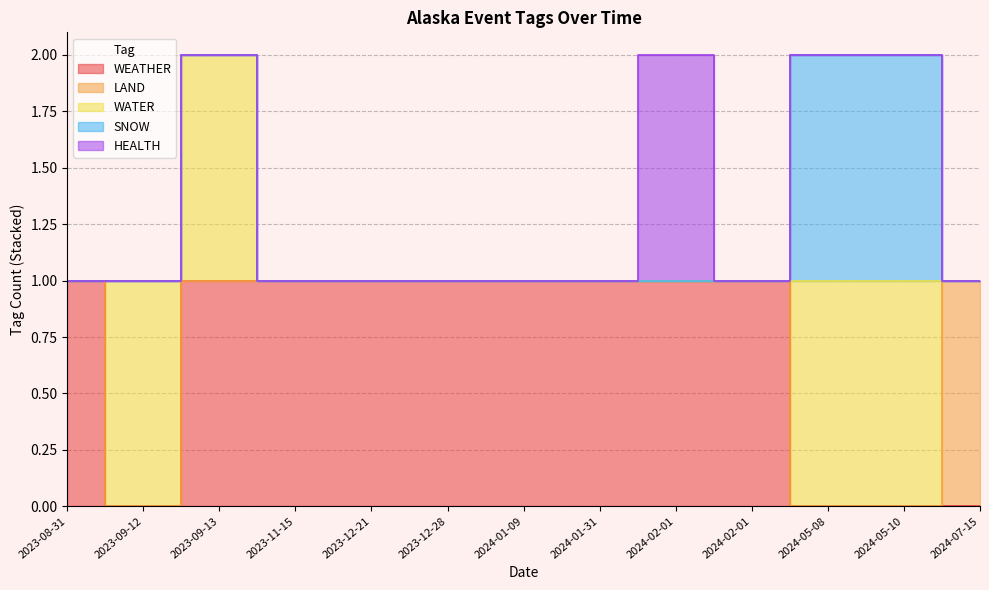

How many LAND values are between 0 and 1?

13